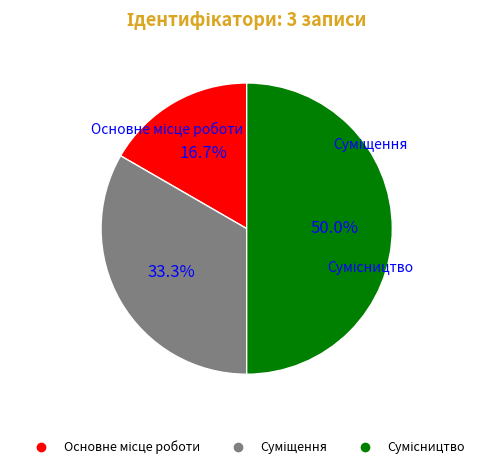

Is the sum of Суміщення and Сумісництво greater than half?

Yes